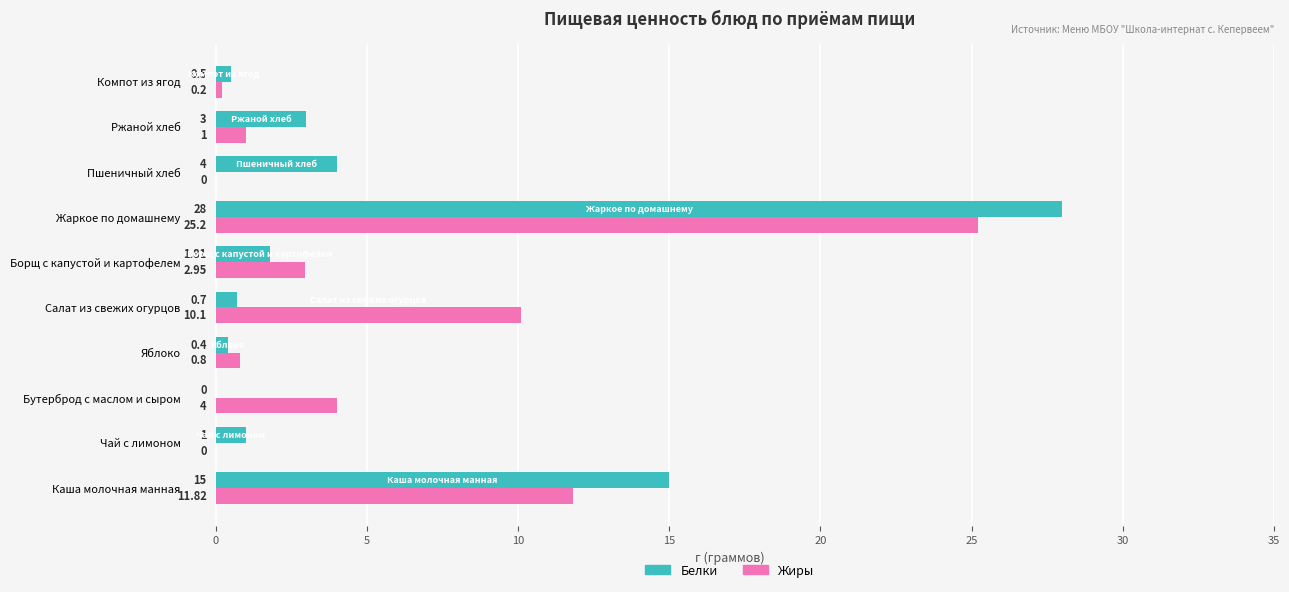

At which category does the chart reach its peak across all series?

Жаркое по домашнему